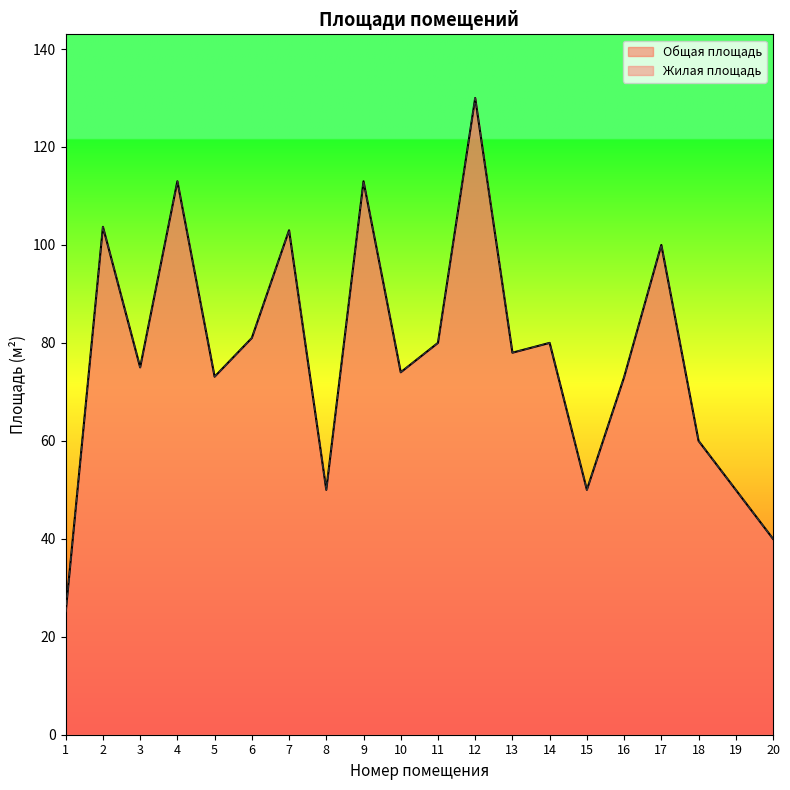

What are all the series names shown in the legend?

Общая площадь, Жилая площадь